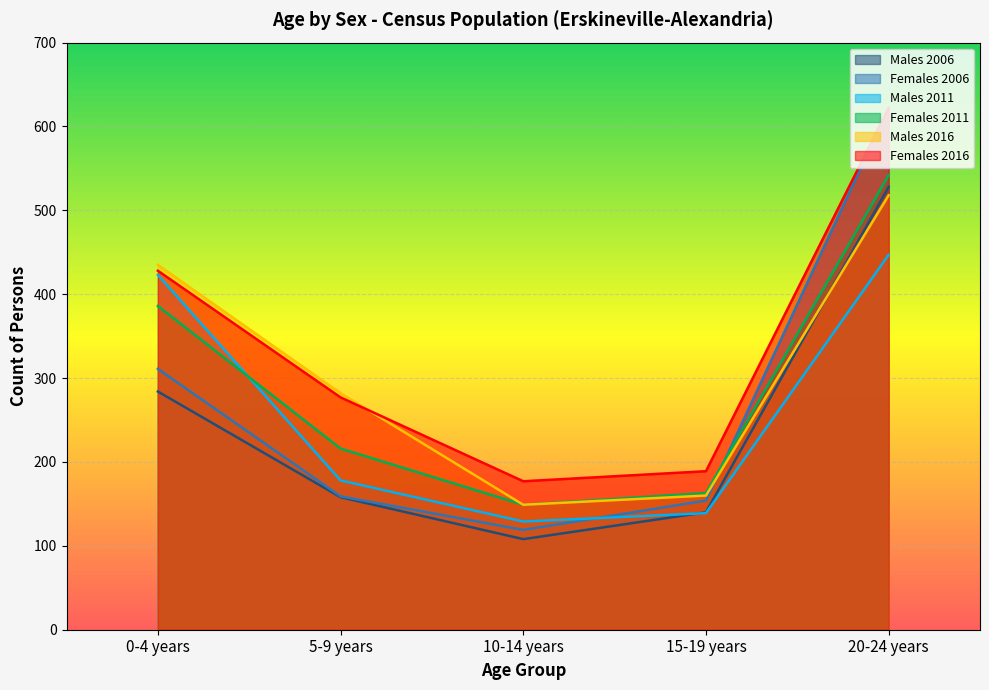

True or false: Males 2006 and Females 2016 intersect in this chart.

False